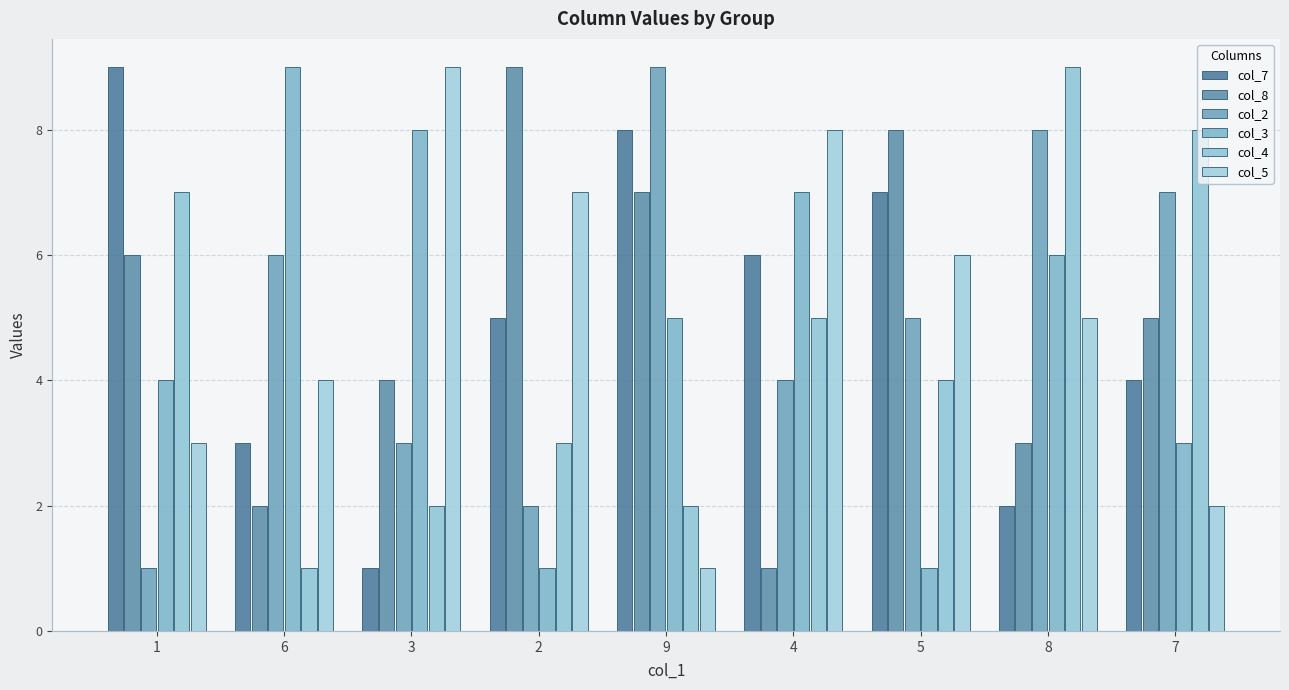

List the series in order of their peak value, highest first.

col_7, col_8, col_2, col_3, col_4, col_5